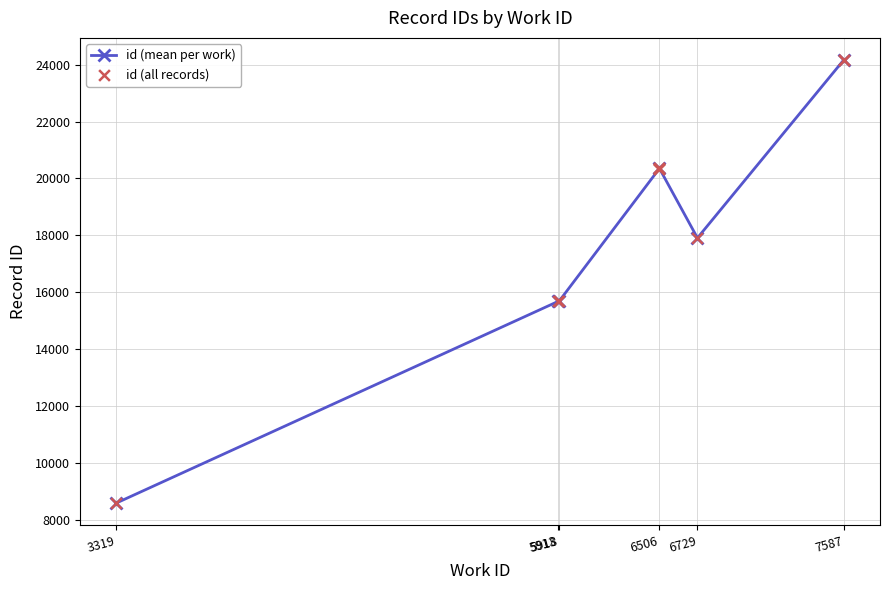

Which has a higher value, 3319 or 6506?

6506